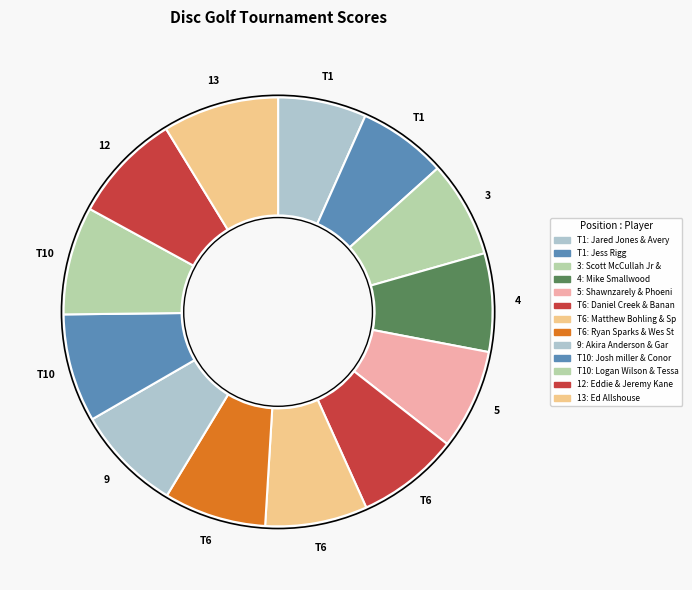

Rank the categories by value from lowest to highest.

Jared Jones & Avery Kuper, Jess Rigg, Scott McCullah Jr & Chris Pagosa Hill, Mike Smallwood, Shawnzarely & Phoenix Vial, Daniel Creek & Banana Joe, Matthew Bohling & Spencer Kane, Ryan Sparks & Wes Stark, Akira Anderson & Gary Anderson, Josh miller & Conor Fox, Logan Wilson & Tessa Miller, Eddie & Jeremy Kane, Ed Allshouse